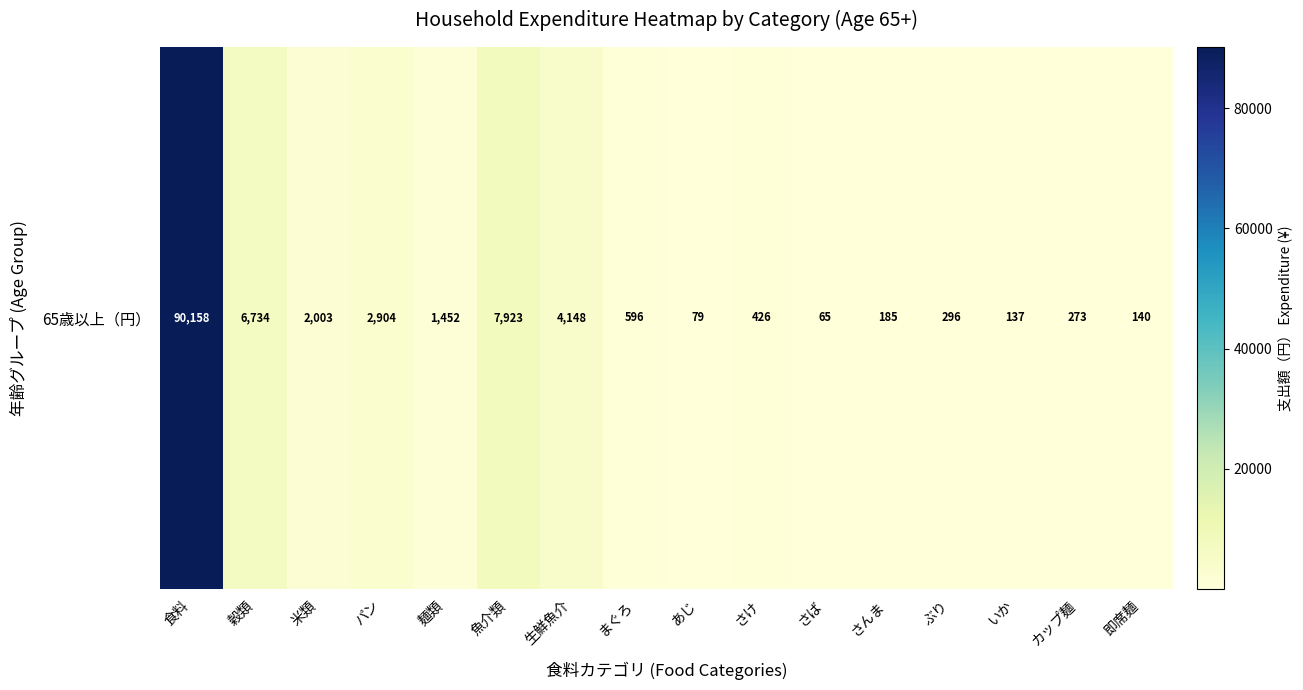

Rank the categories by value from highest to lowest.

食料, 魚介類, 穀類, 生鮮魚介, パン, 米類, 麺類, まぐろ, さけ, ぶり, カップ麺, さんま, 即席麺, いか, あじ, さば